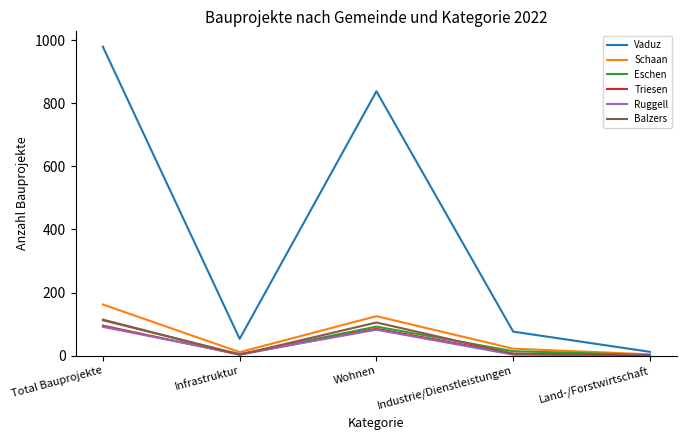

What is the highest value of the Vaduz series?

979